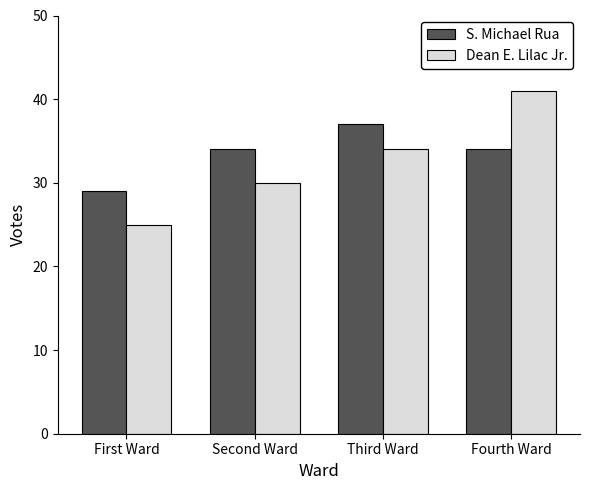

Count the number of data series in this chart.

2